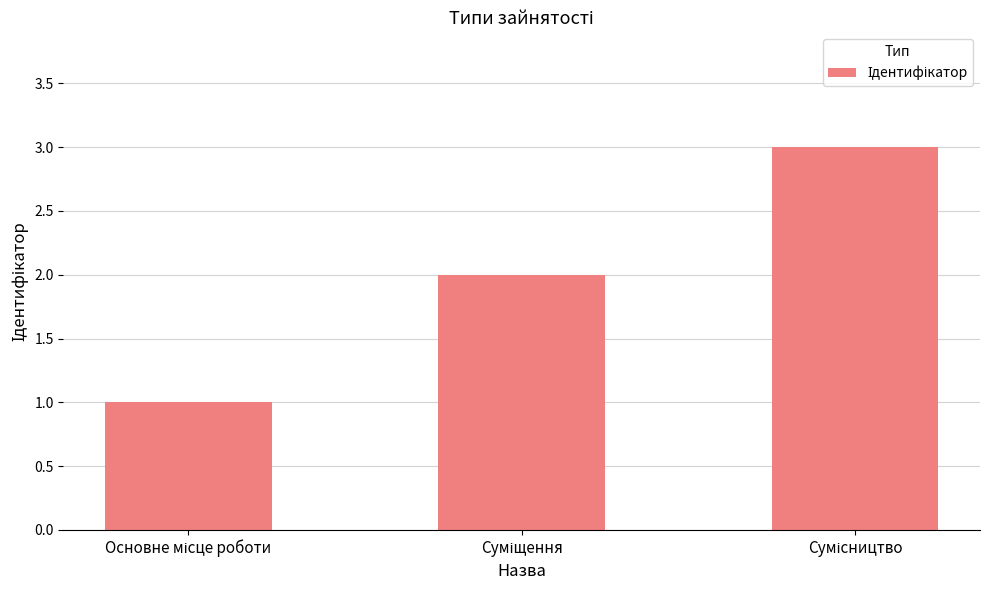

What is the greatest value displayed?

3